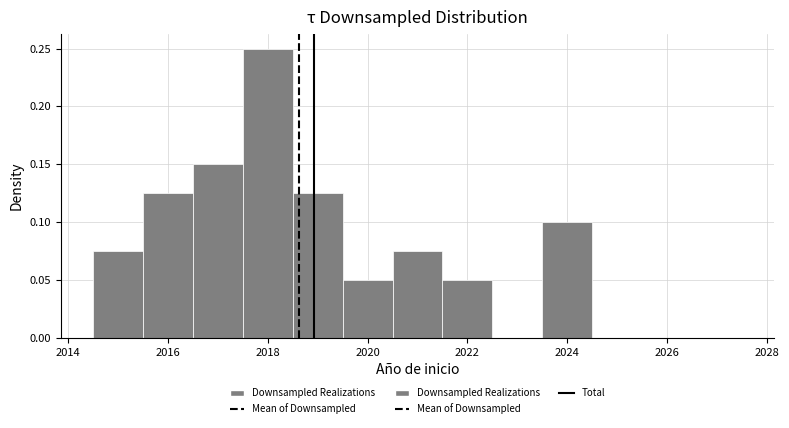

Reading left to right, transcribe this chart: for each bar, give the range it covers on the x-axis and its height. Neither the bar edges nor the heights are printed on the chart, so give them approximately, as read against the axes.

2014.5 to 2015.5: 0.075
2015.5 to 2016.5: 0.125
2016.5 to 2017.5: 0.150
2017.5 to 2018.5: 0.250
2018.5 to 2019.5: 0.125
2019.5 to 2020.5: 0.050
2020.5 to 2021.5: 0.075
2021.5 to 2022.5: 0.050
2022.5 to 2023.5: 0
2023.5 to 2024.5: 0.100
2024.5 to 2025.5: 0
2025.5 to 2026.5: 0
2026.5 to 2027.5: 0